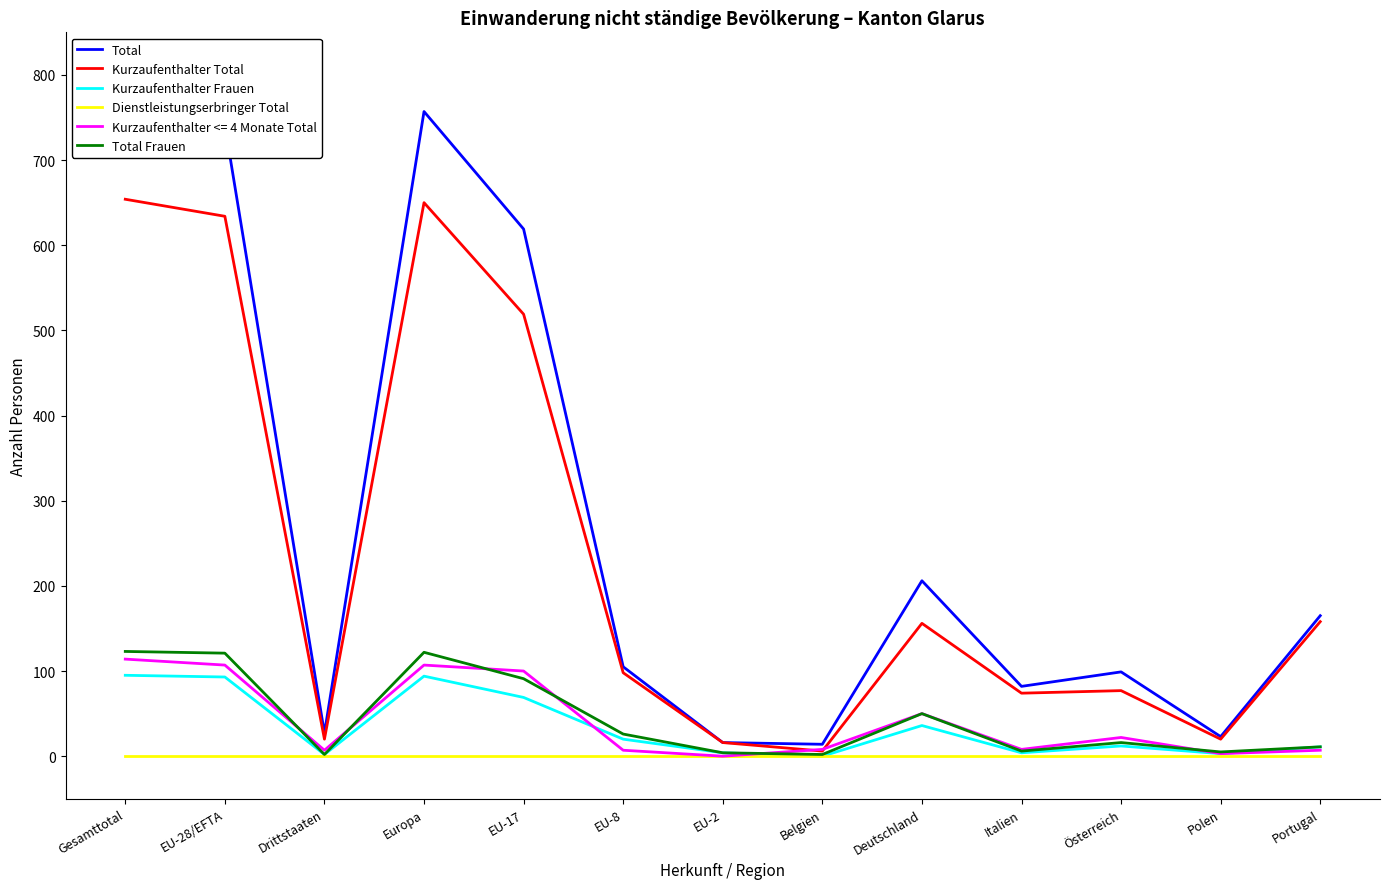

How many interior local peaks does the Kurzaufenthalter Total series have?

3